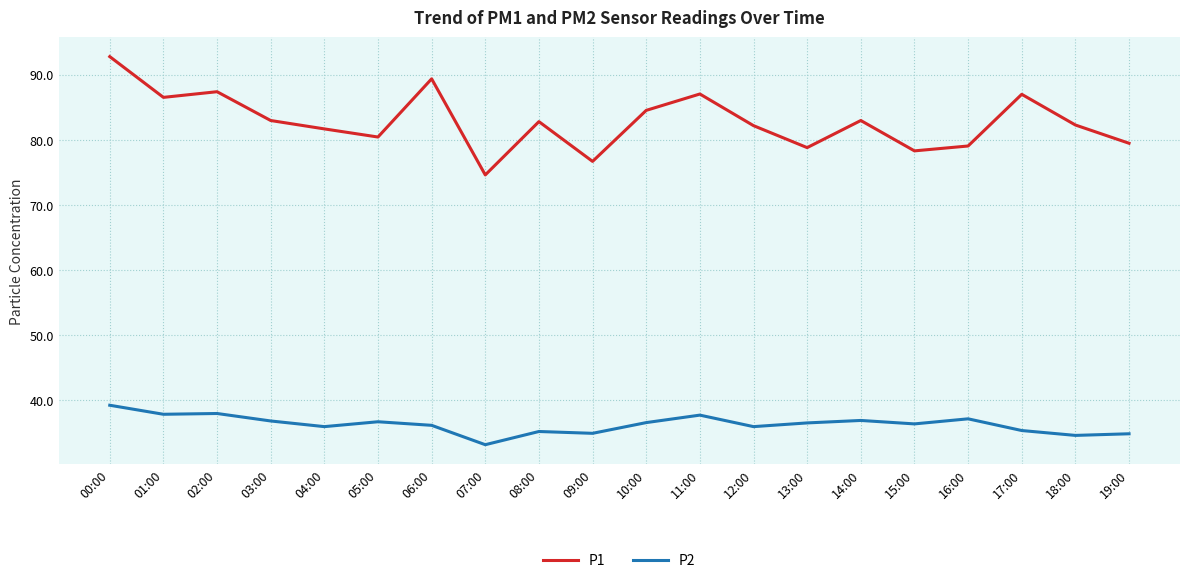

What is the total value across all series at 18:00?

116.8